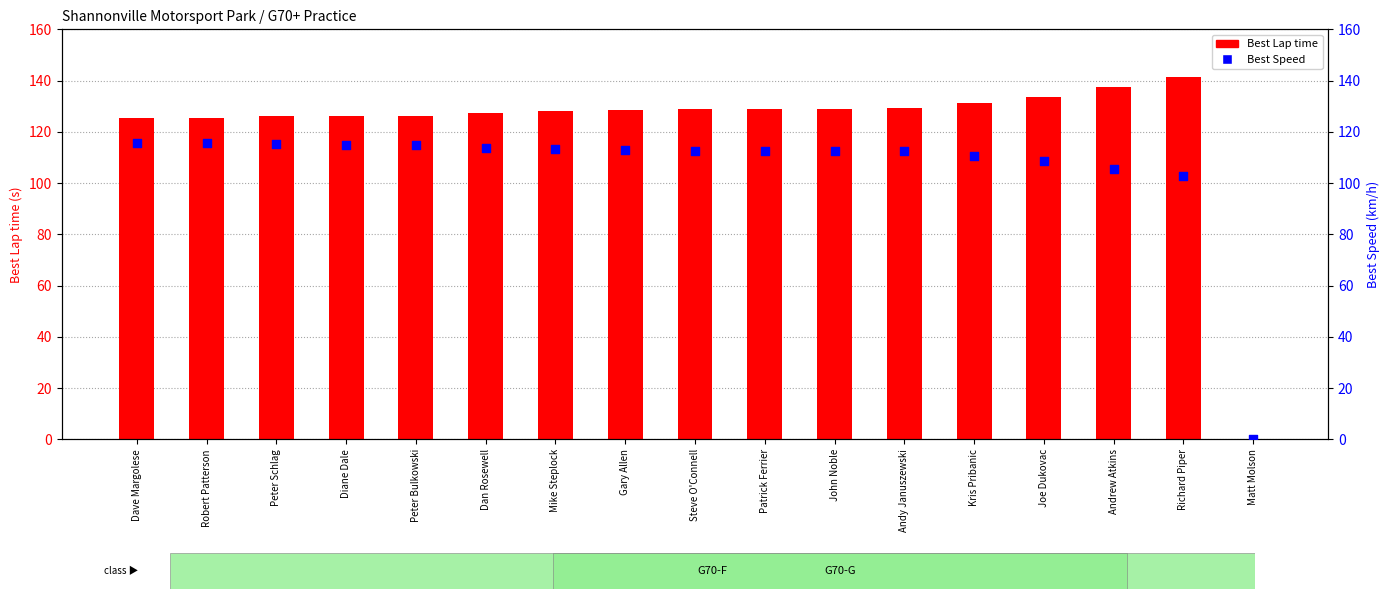

Which series has the largest total across all categories?

Best Lap time